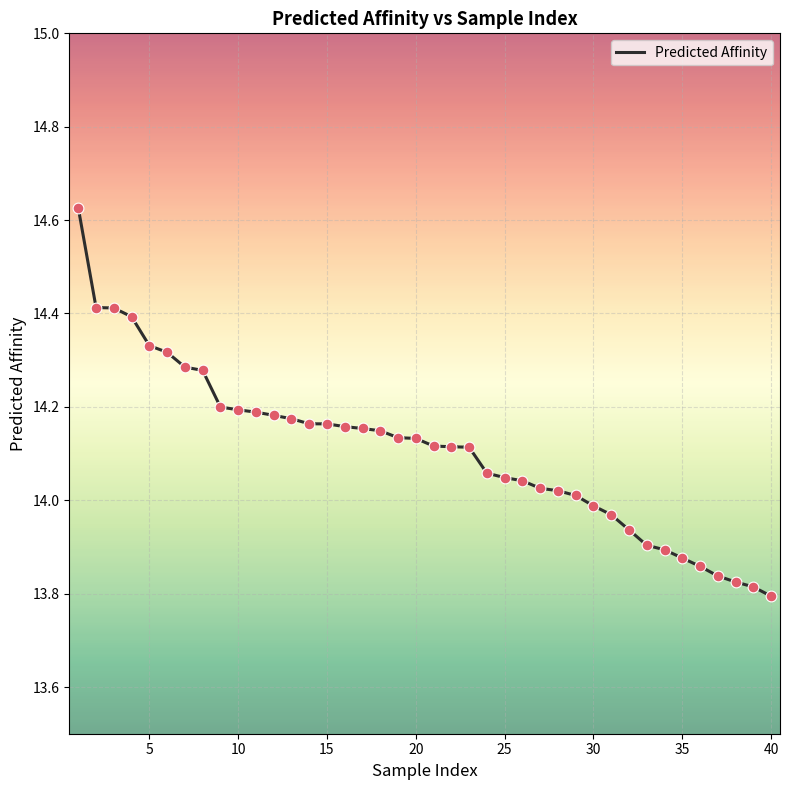

What is the difference between the maximum and minimum values?

0.8